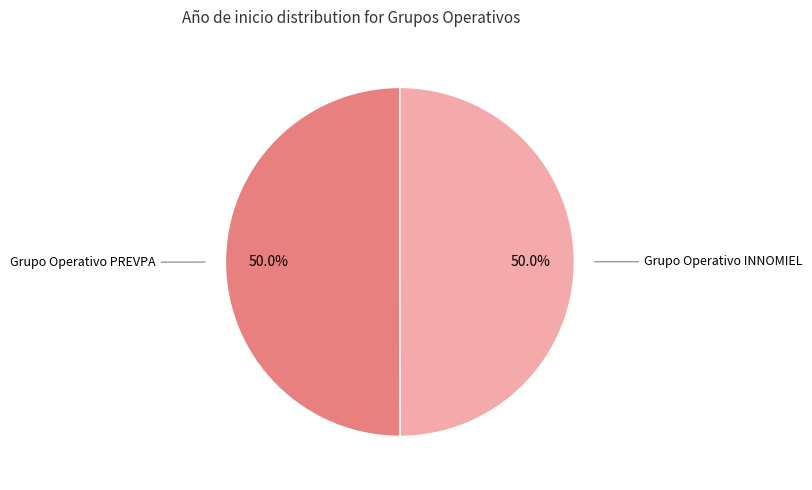

How many slices are in this pie chart?

2